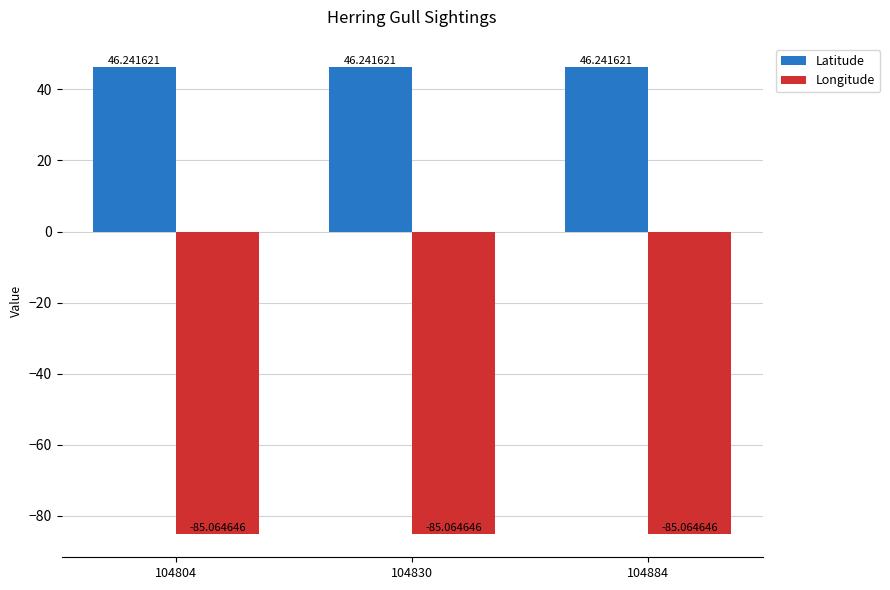

Reading left to right, what are all the values shown in this chart?

Latitude: 104804=46.2	104830=46.2	104884=46.2
Longitude: 104804=-85.1	104830=-85.1	104884=-85.1